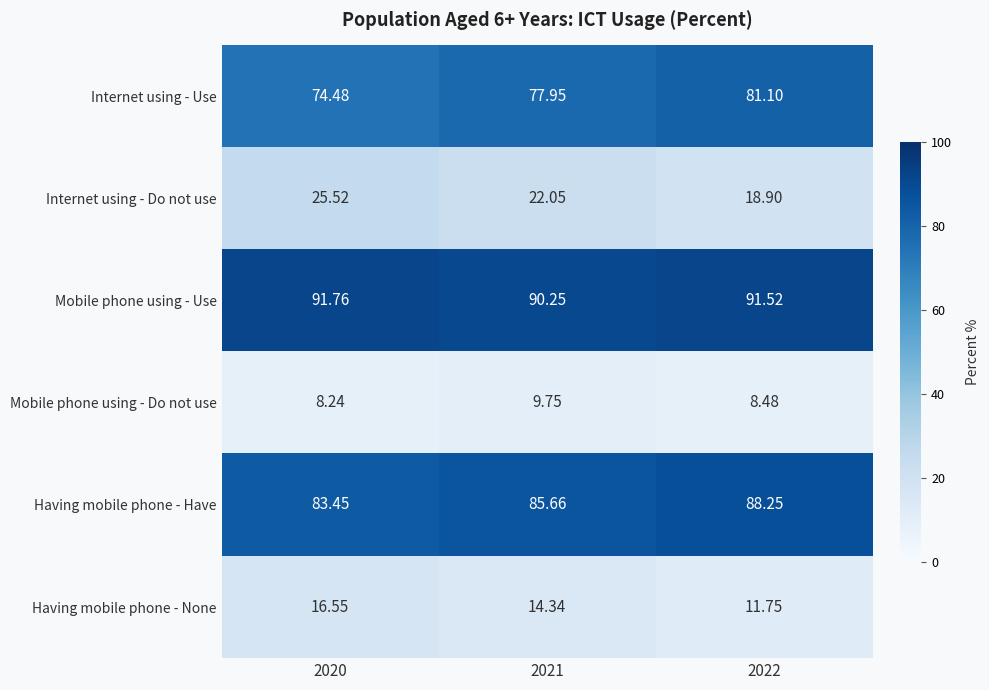

Is the value of Mobile phone using - Use at 2020 greater than the value of Having mobile phone - None at 2021?

Yes